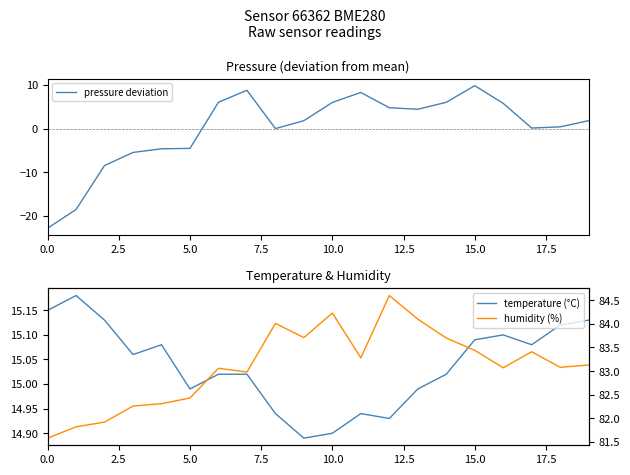

What is the minimum value for pressure deviation?

-22.8